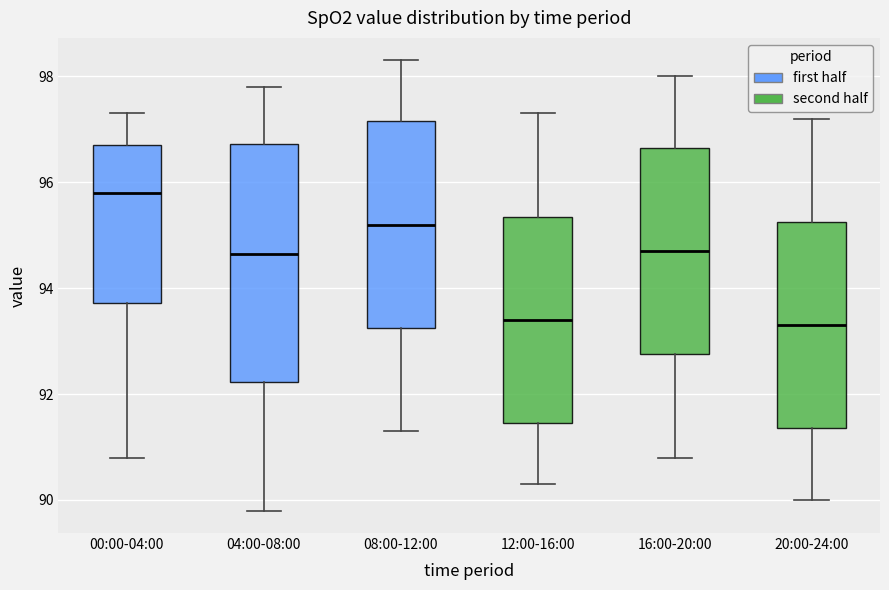

Reading left to right, read every box against the y-axis: the position of its median line, the range the box covers, and the ends of its whiskers. The values are not printed on the chart, so give them approximately, as read against the axis.

00:00-04:00: median 95.8, box 93.8 to 96.8, whiskers 90.8 to 97.4
04:00-08:00: median 94.6, box 92.2 to 96.8, whiskers 89.8 to 97.8
08:00-12:00: median 95.2, box 93.2 to 97.2, whiskers 91.4 to 98.4
12:00-16:00: median 93.4, box 91.4 to 95.4, whiskers 90.4 to 97.4
16:00-20:00: median 94.8, box 92.8 to 96.6, whiskers 90.8 to 98.0
20:00-24:00: median 93.4, box 91.4 to 95.2, whiskers 90.0 to 97.2